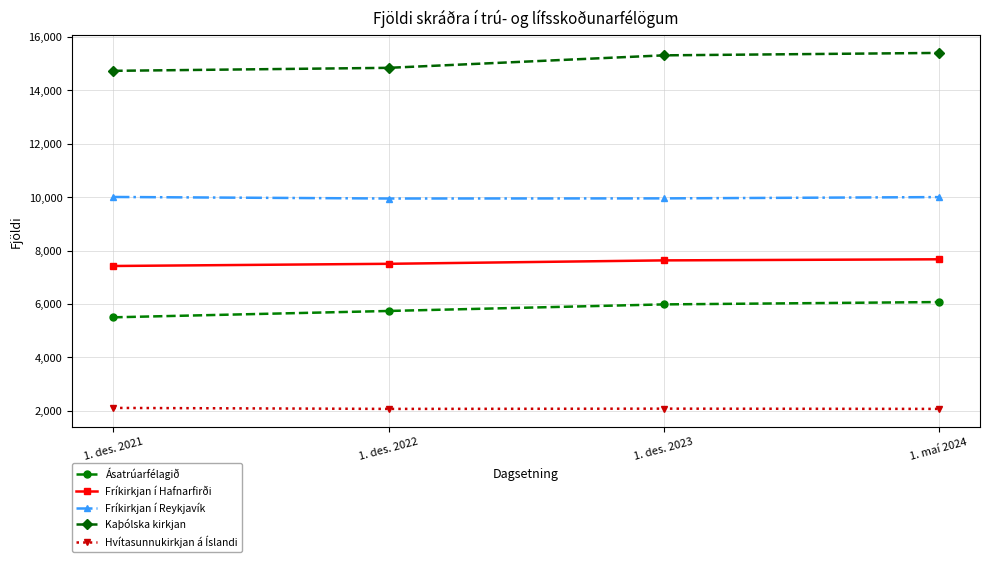

What is the maximum value for Kaþólska kirkjan?

15408